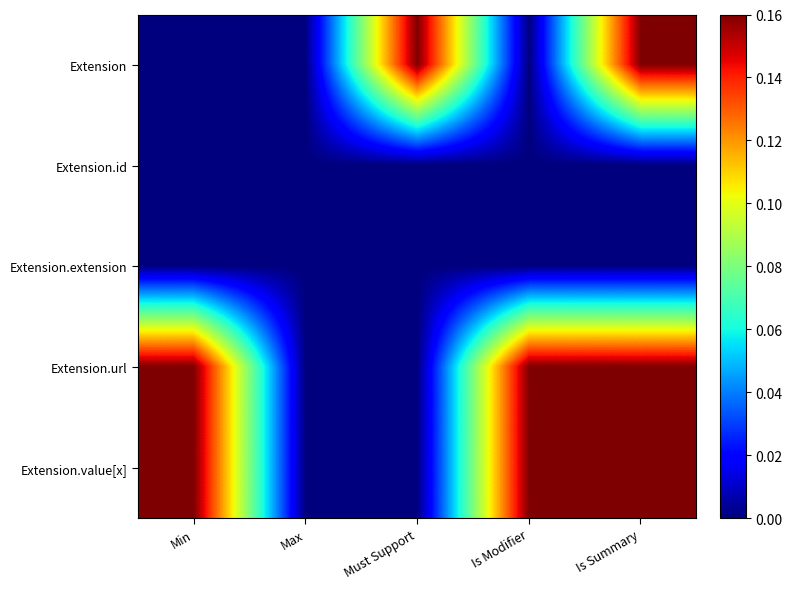

Rank the series by their maximum value, from highest to lowest.

Extension, Extension.url, Extension.value[x], Extension.id, Extension.extension